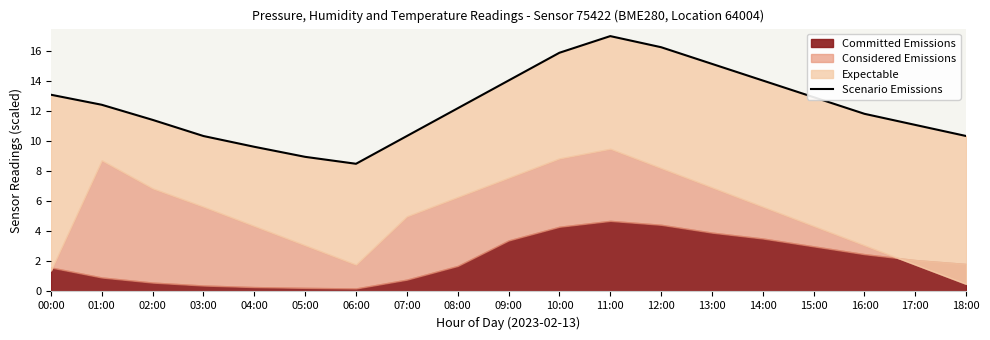

What is the greatest value displayed?

17.0